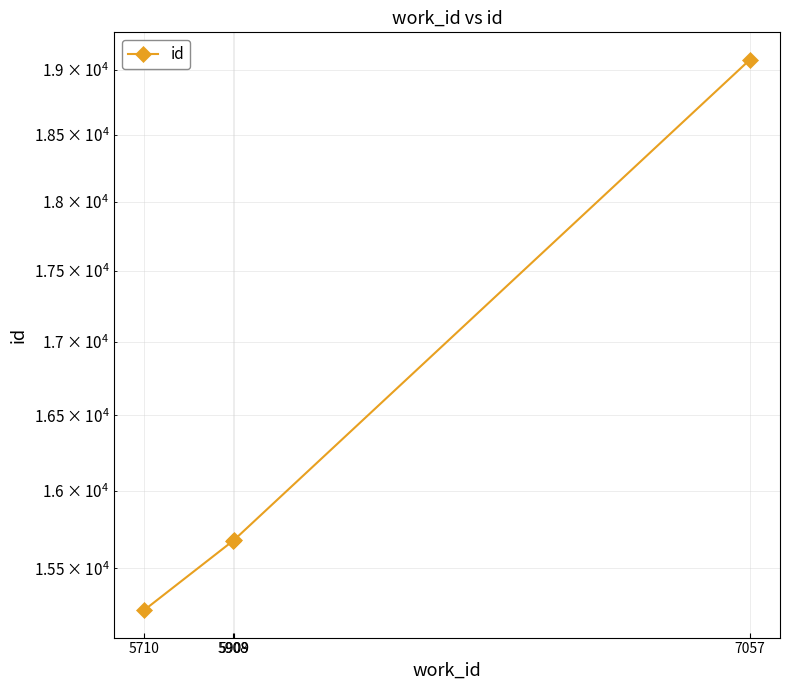

Rank the categories by value from highest to lowest.

7057, 5909, 5908, 5710